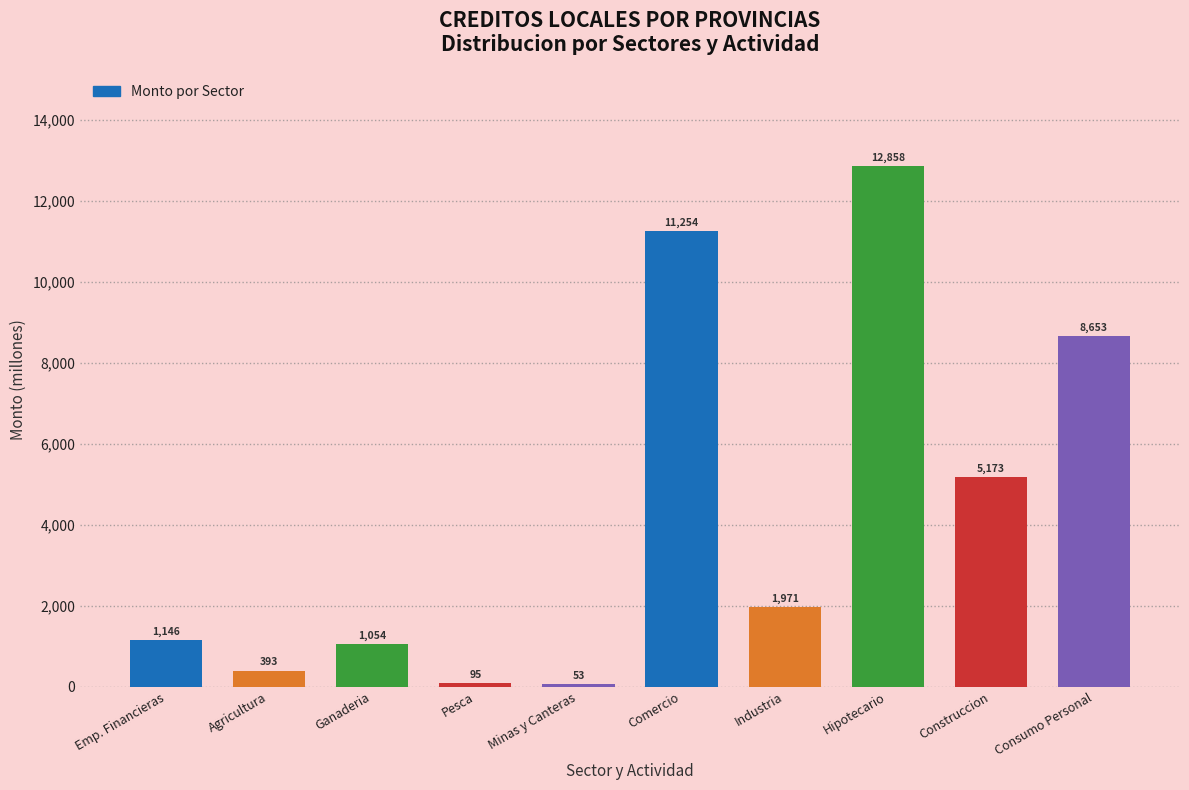

True or false: the data shows 393.0 at Agricultura.

True